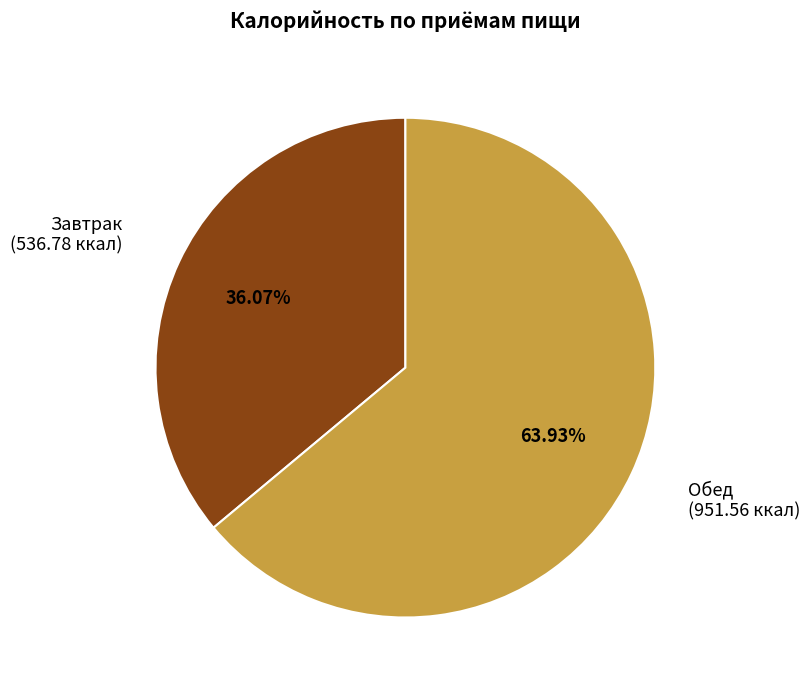

How many segments does this pie chart have?

2